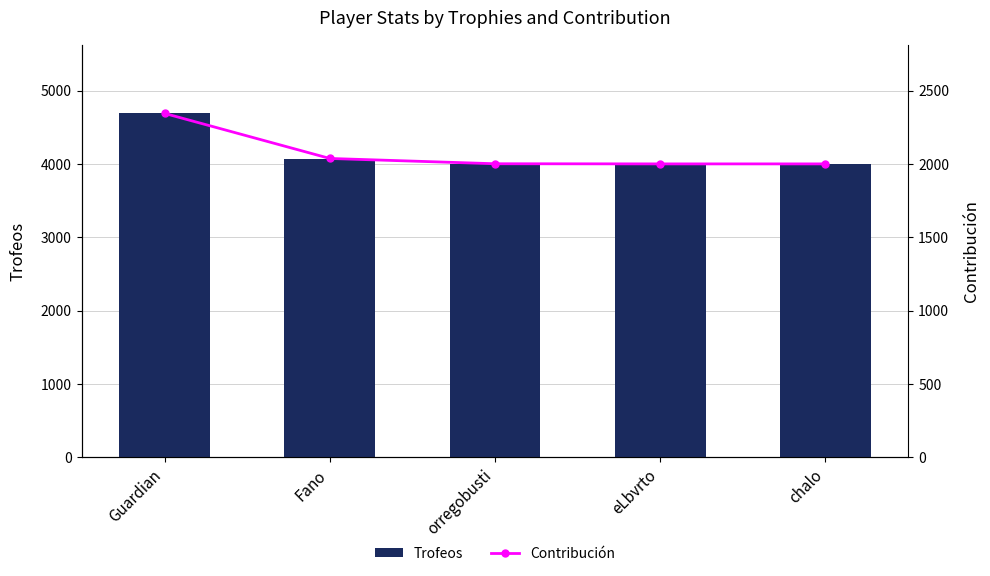

Reading left to right, extract all data points from this chart.

Trofeos: 4689	4074	4002	4001	4001
Contribución: 2344	2037	2001	2000	2000